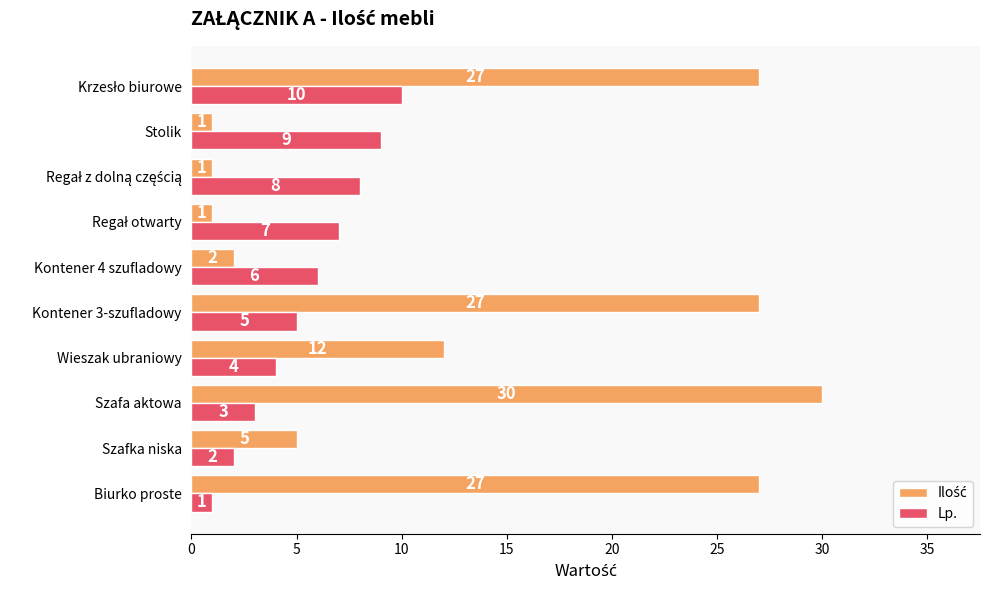

What is the maximum value for Lp.?

10